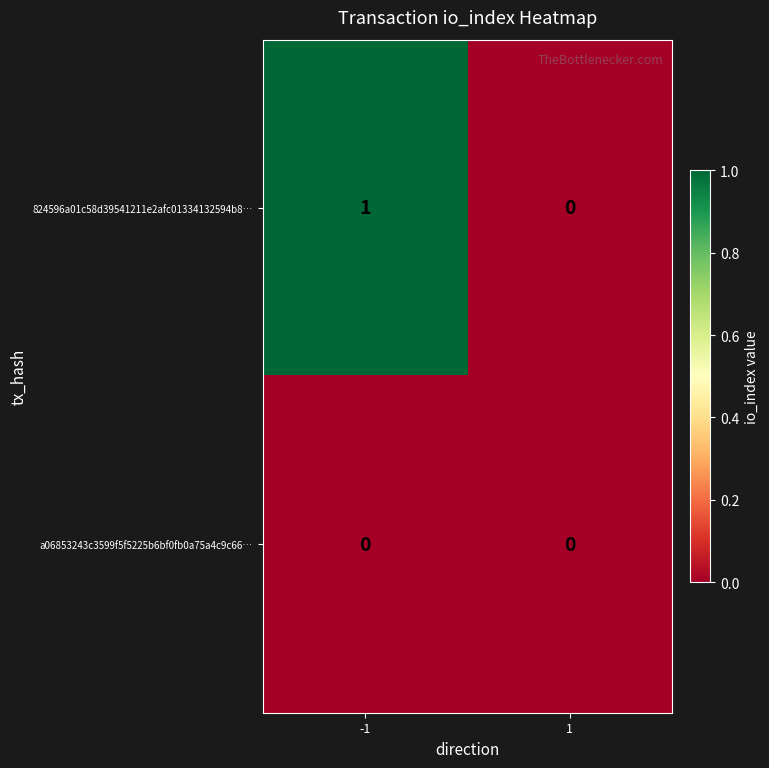

What is the spread (max minus min) of values at -1?

1